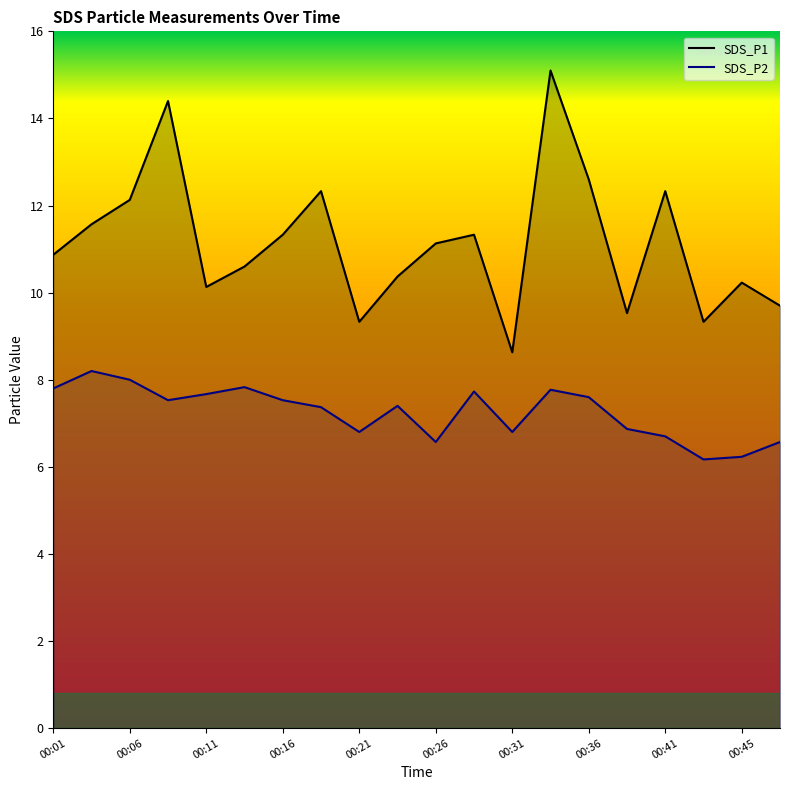

How many data points in SDS_P2 are less than 7?

8